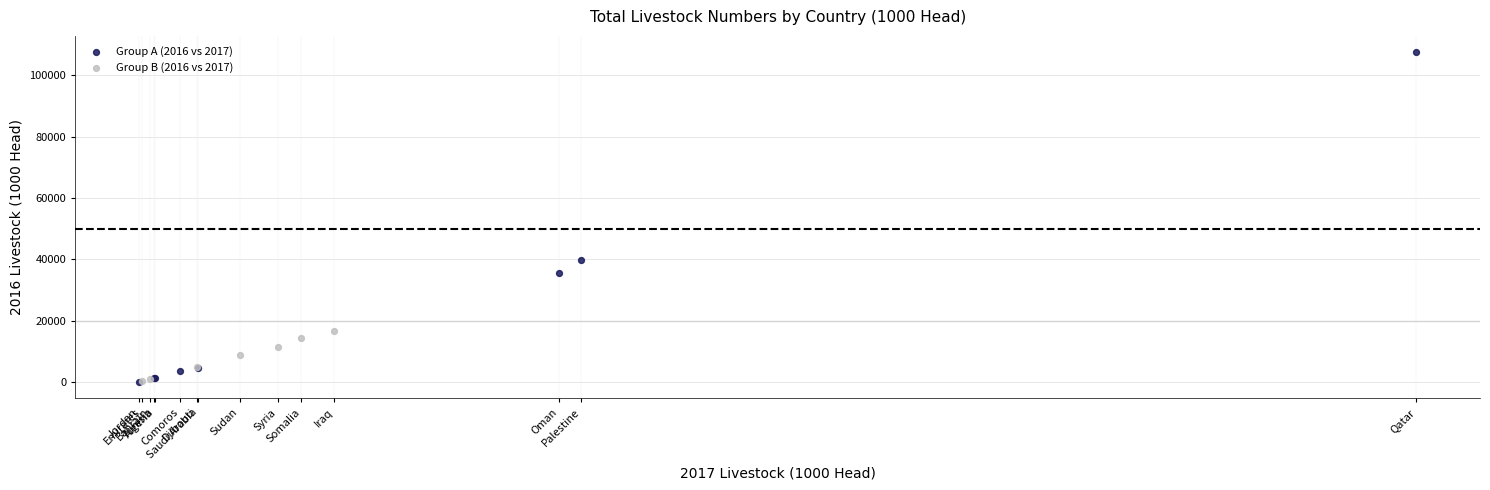

What are all the series names shown in the legend?

Group A (2016 vs 2017), Group B (2016 vs 2017)